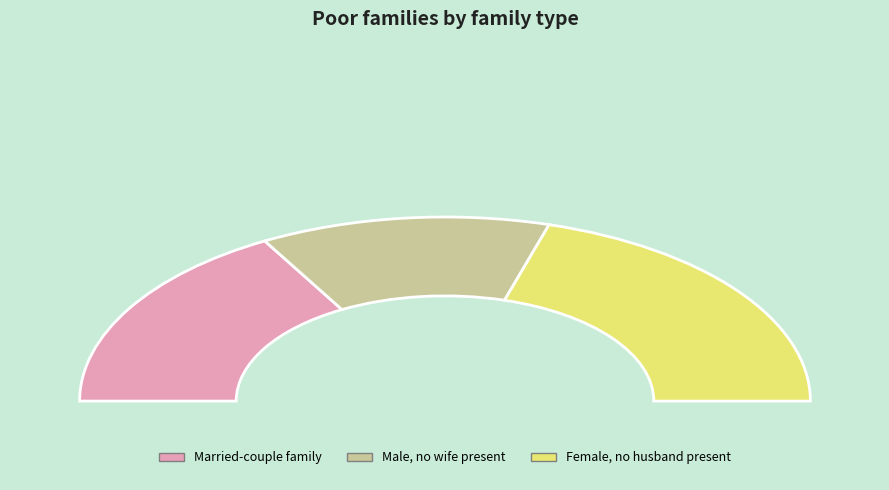

Is the sum of 2025-04-16 and 2025-04-10 greater than half?

No